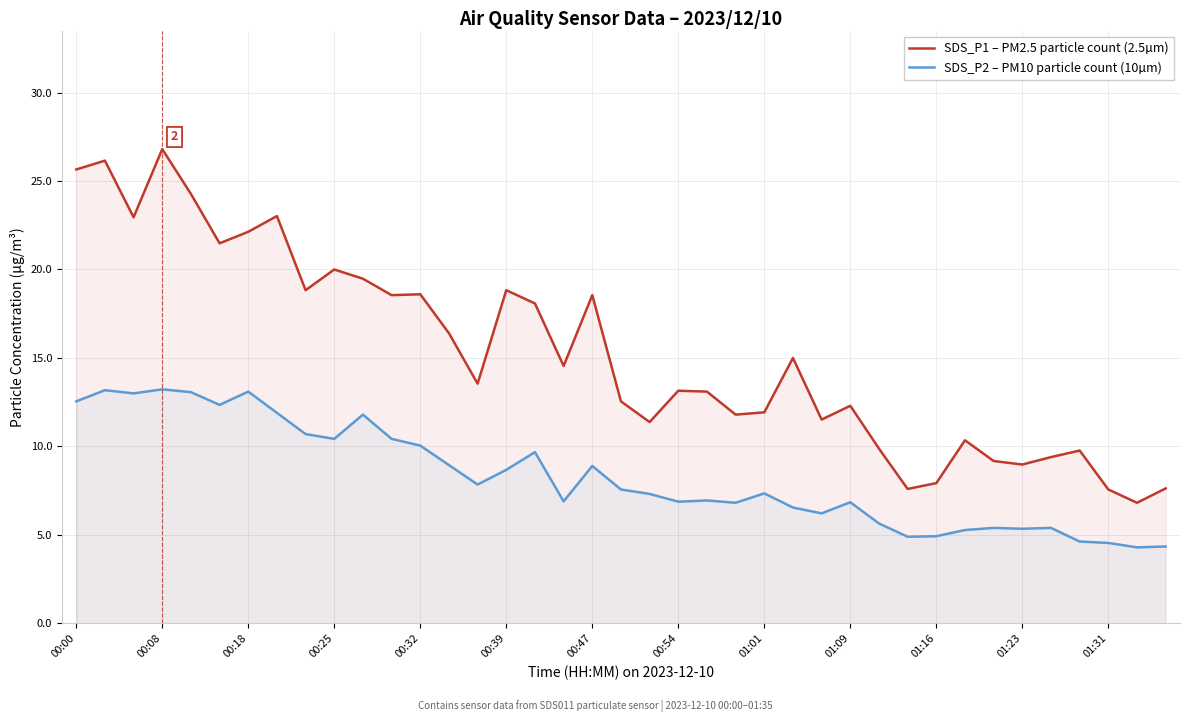

At which category is the sum across all series the highest?

00:08